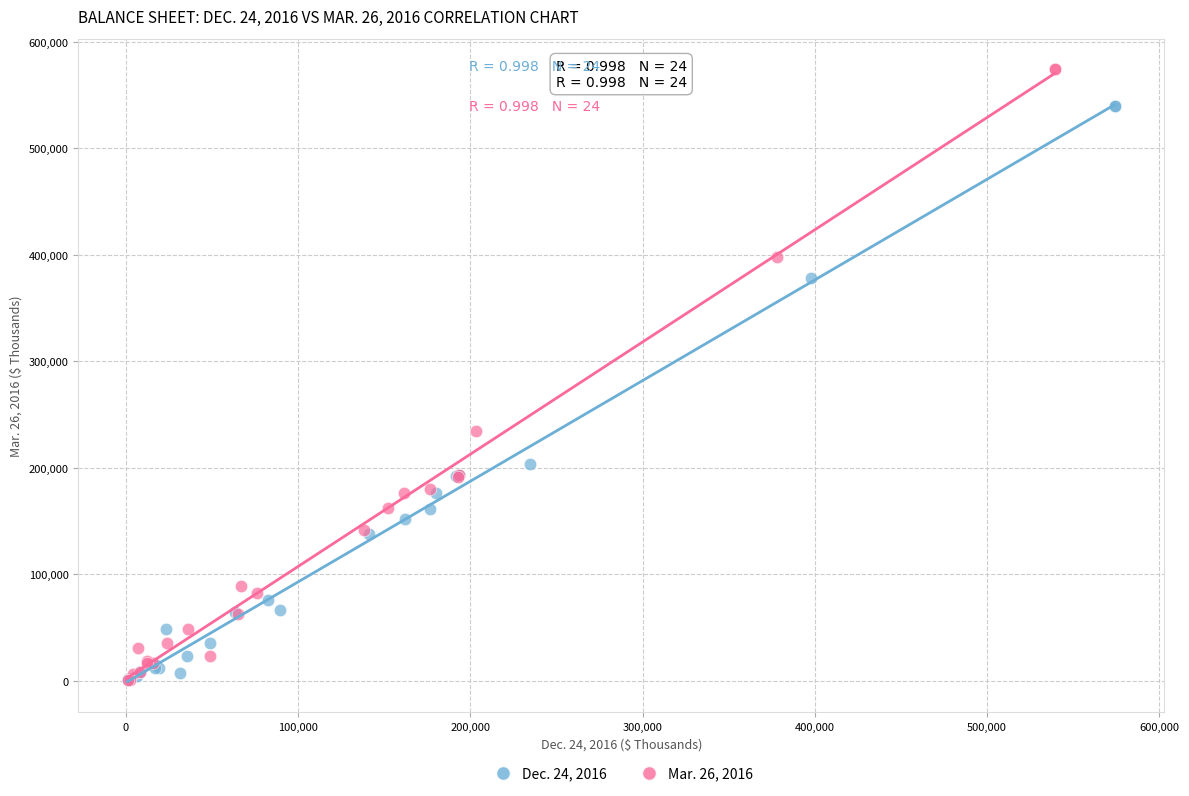

Which series reaches the maximum Y coordinate?

Mar. 26, 2016